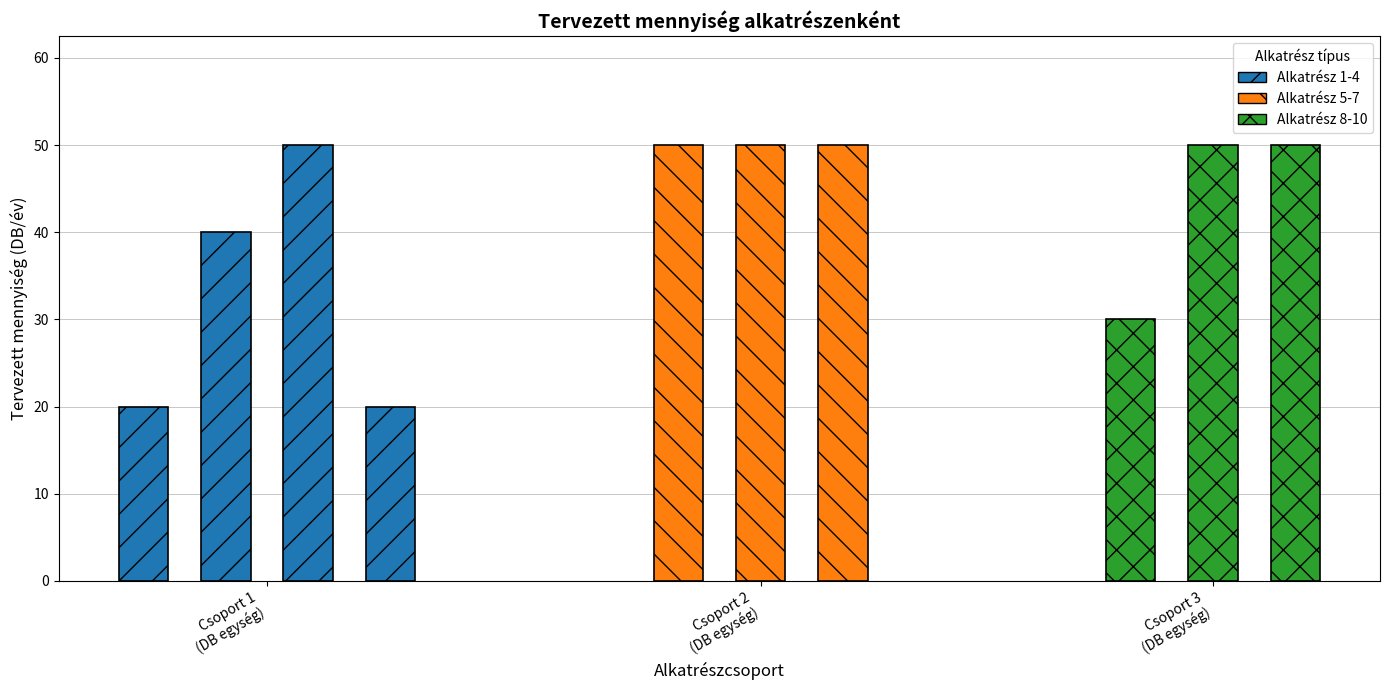

How many bars are there in total?

10